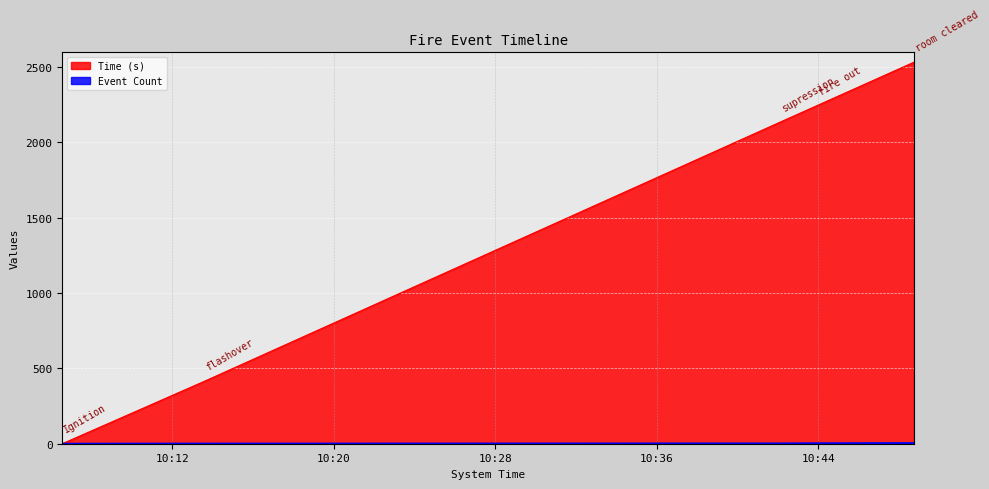

How many series are shown in this chart?

2